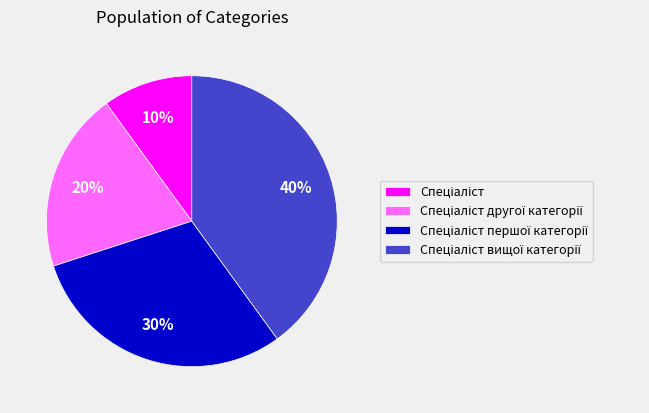

To the nearest percent, what is the average slice percentage?

25%